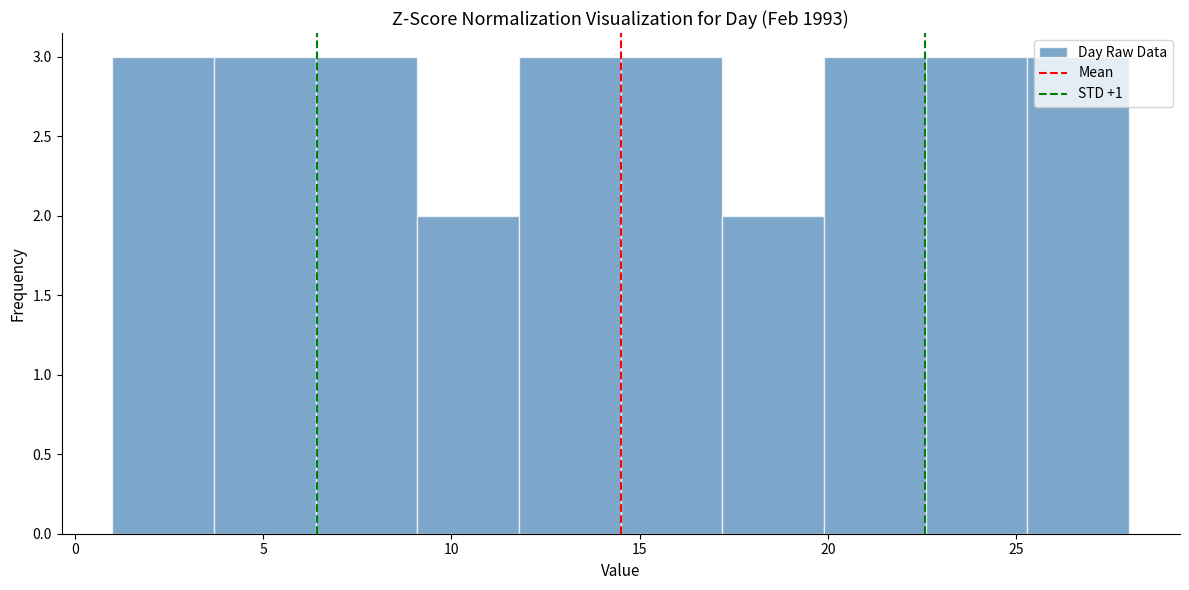

Reading left to right, transcribe this chart: for each bar, give the range it covers on the x-axis and its height. Neither the bar edges nor the heights are printed on the chart, so give them approximately, as read against the axes.

1.0 to 3.7: 3
3.7 to 6.4: 3
6.4 to 9.1: 3
9.1 to 11.8: 2
11.8 to 14.5: 3
14.5 to 17.2: 3
17.2 to 19.9: 2
19.9 to 22.6: 3
22.6 to 25.3: 3
25.3 to 28.0: 3